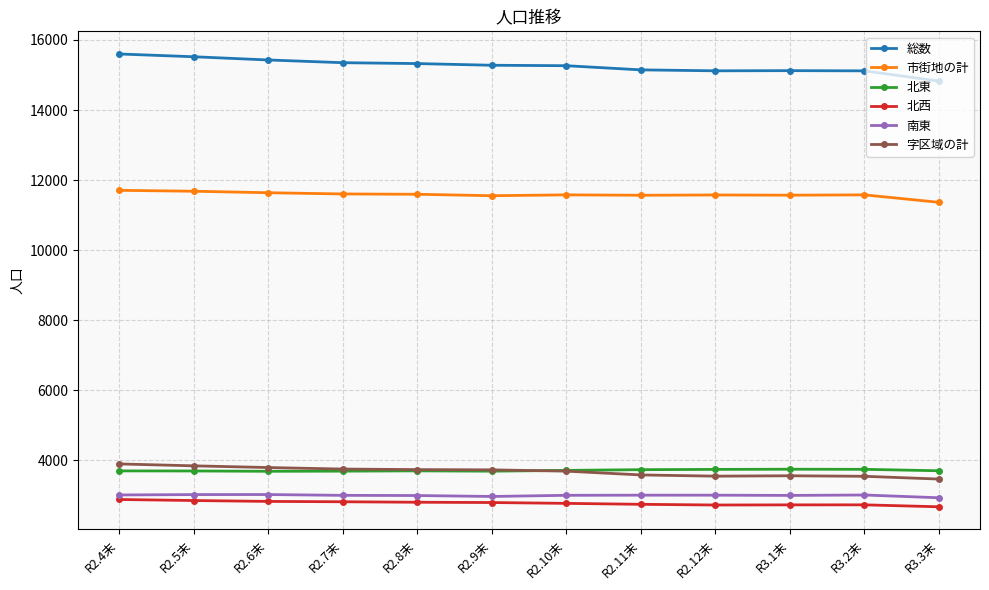

True or false: 北西 and 総数 cross at least once.

False